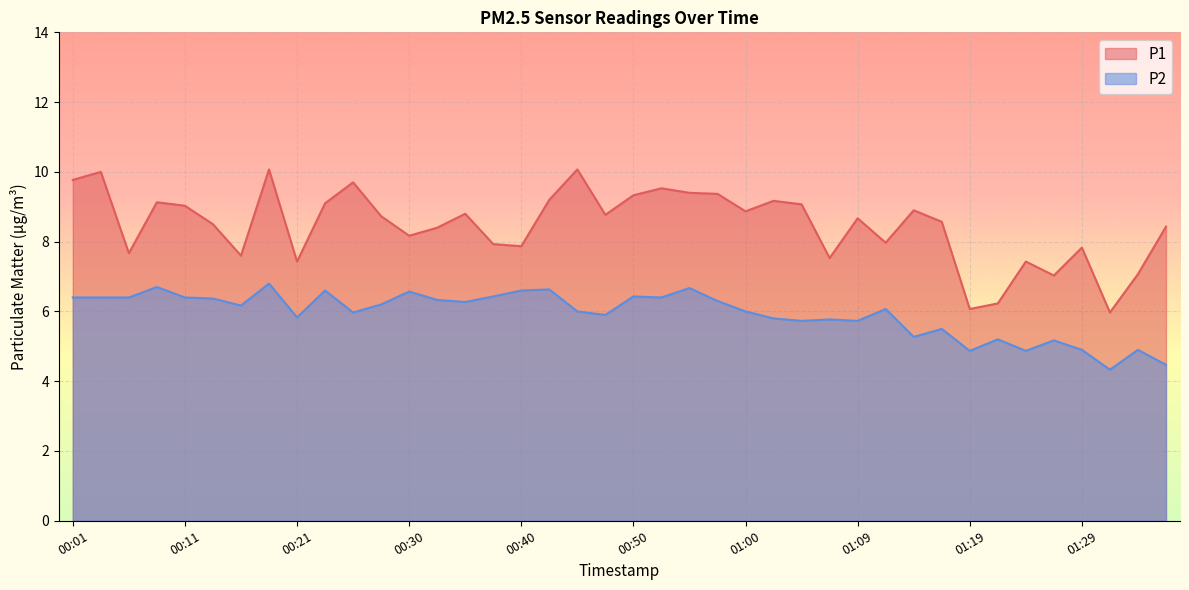

The P2 series shows 4.9 at 01:24. True or false?

True